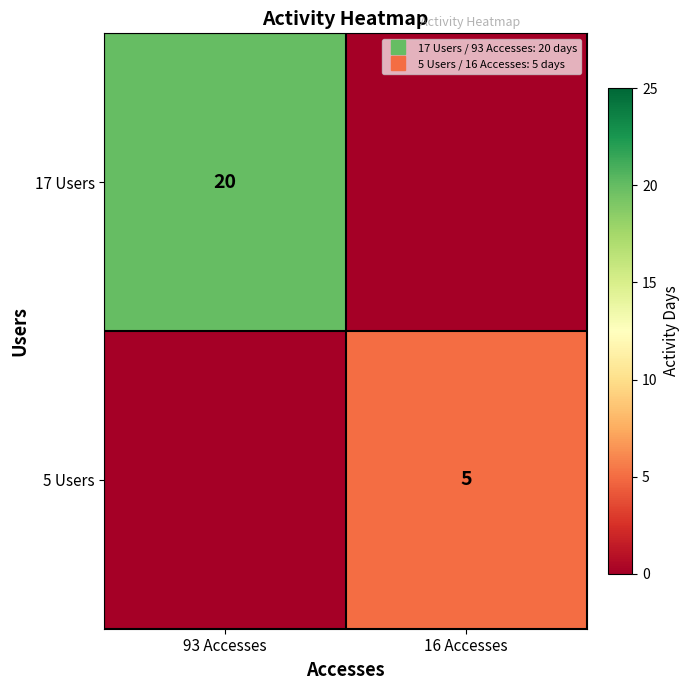

The value of 17 Users at 93 Accesses is 30. True or false?

False